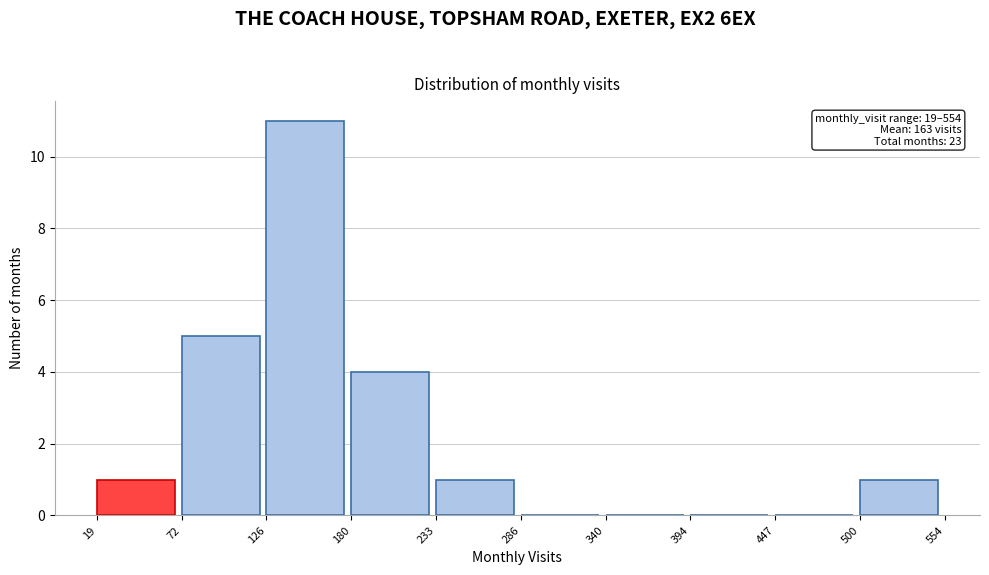

Over which range of the x-axis is the bar tallest?

126 to 180